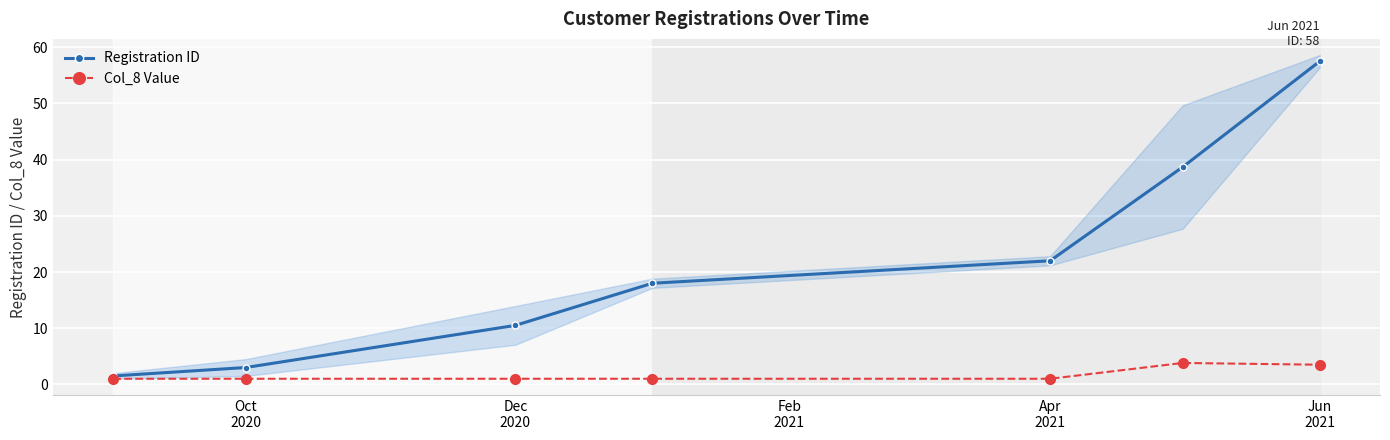

Which series has the widest spread of values?

Registration ID